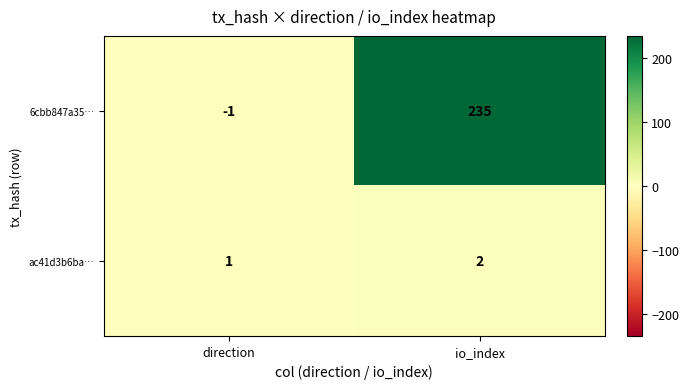

List the series in order of their peak value, highest first.

6cbb847a35…, ac41d3b6ba…